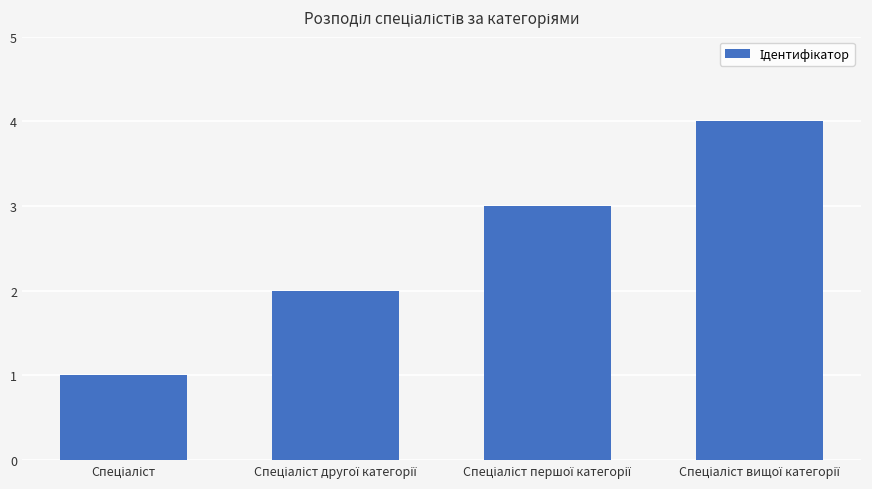

What is the sum of all values?

10